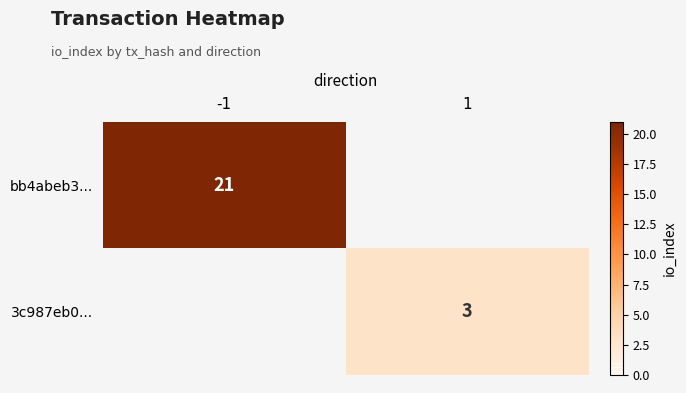

Is the value of 3c987eb0... at 1 greater than the value of bb4abeb3... at -1?

No